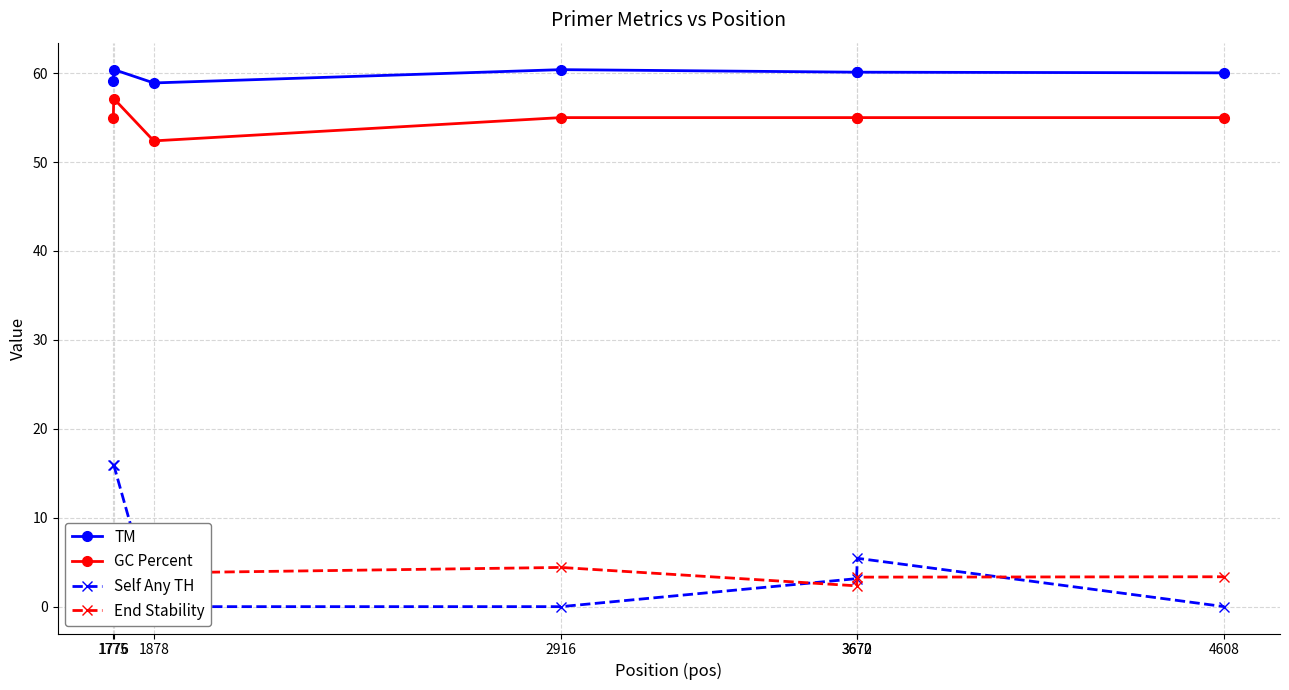

Reading left to right, extract all data points from this chart.

TM: 1775=59.1	1776=60.4	1878=58.9	2916=60.4	3670=60.1	3672=60.1	4608=60.0
GC Percent: 1775=55.0	1776=57.1	1878=52.4	2916=55.0	3670=55.0	3672=55.0	4608=55.0
Self Any TH: 1775=15.9	1776=15.9	1878=0.0	2916=0.0	3670=3.1	3672=5.4	4608=0.0
End Stability: 1775=5.7	1776=5.1	1878=3.8	2916=4.4	3670=2.3	3672=3.3	4608=3.4